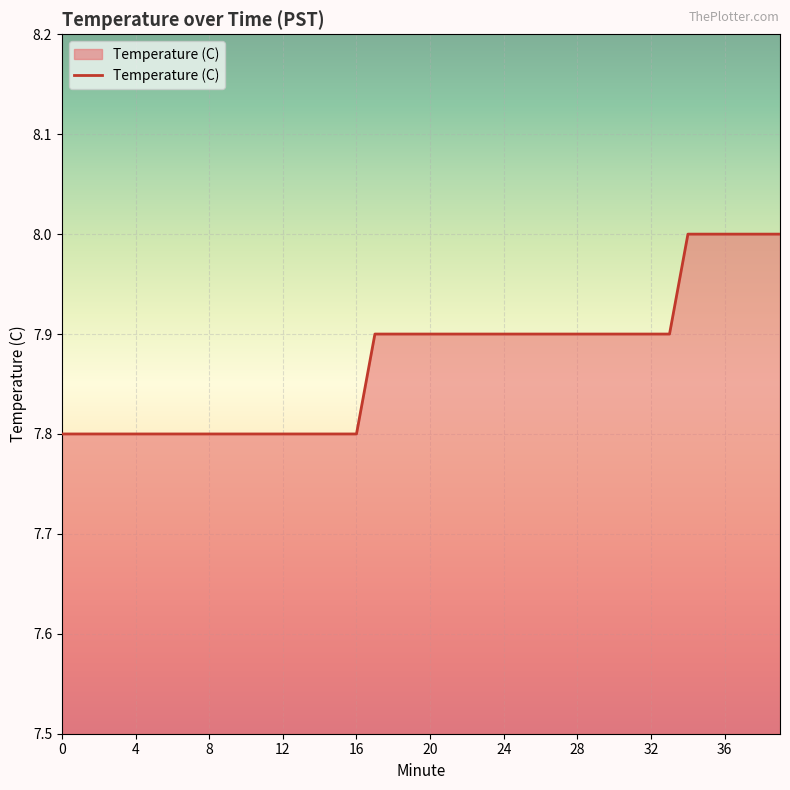

What is the greatest value displayed?

8.0